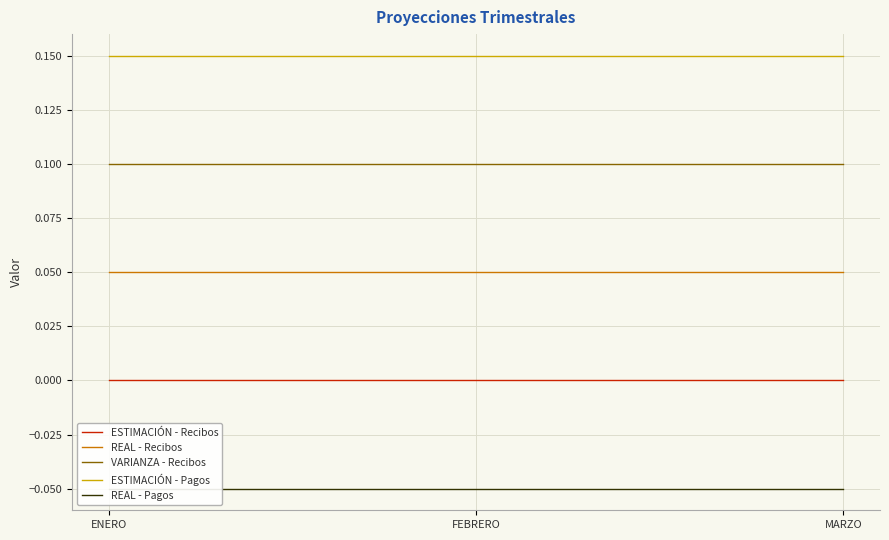

What is the maximum value shown in the chart?

0.1